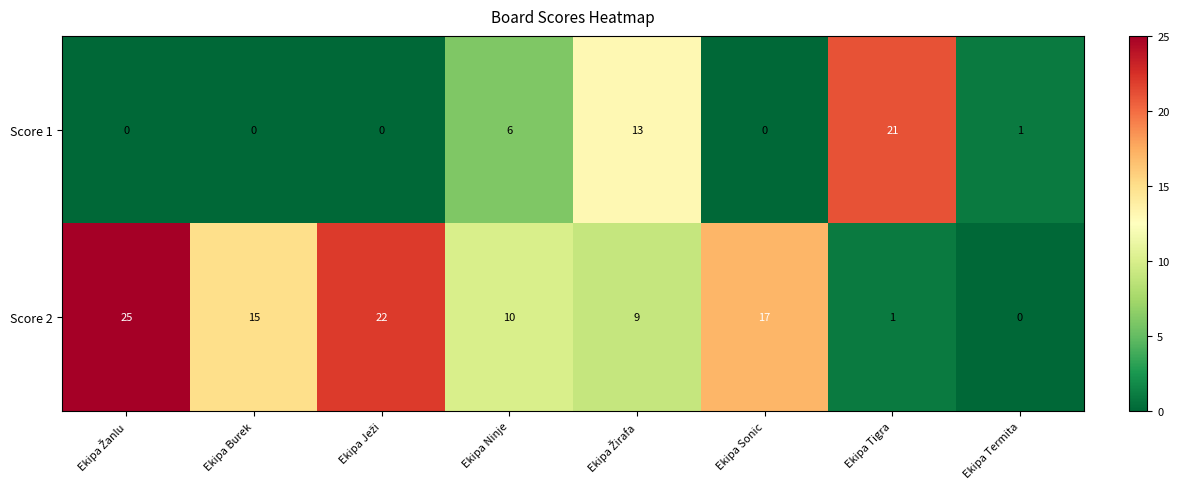

Where is Score 2 nearest to the value 12?

Ekipa Ninje